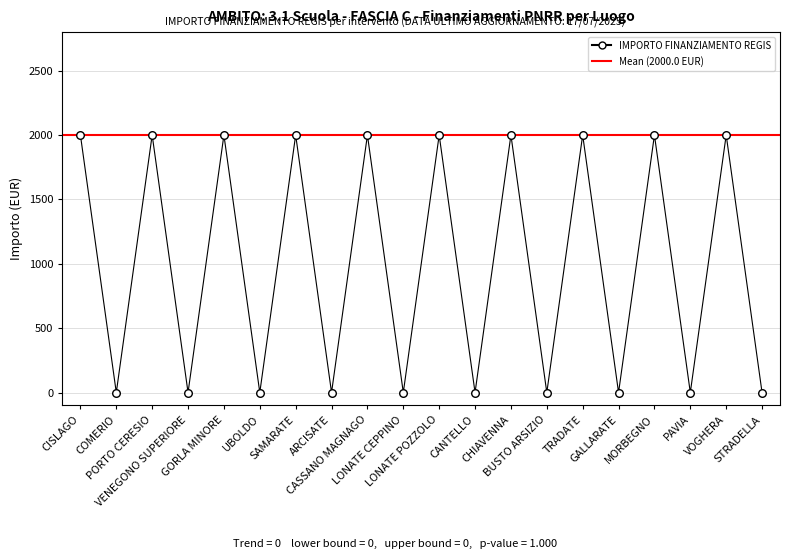

What is the change in value from CHIAVENNA to STRADELLA?

-2000